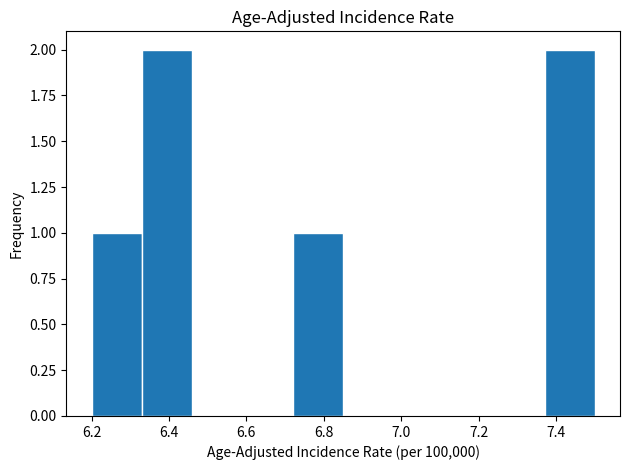

Reading left to right, transcribe this chart: for each bar, give the range it covers on the x-axis and its height. Neither the bar edges nor the heights are printed on the chart, so give them approximately, as read against the axes.

6.20 to 6.33: 1
6.33 to 6.46: 2
6.46 to 6.59: 0
6.59 to 6.72: 0
6.72 to 6.85: 1
6.85 to 6.98: 0
6.98 to 7.11: 0
7.11 to 7.24: 0
7.24 to 7.37: 0
7.37 to 7.50: 2